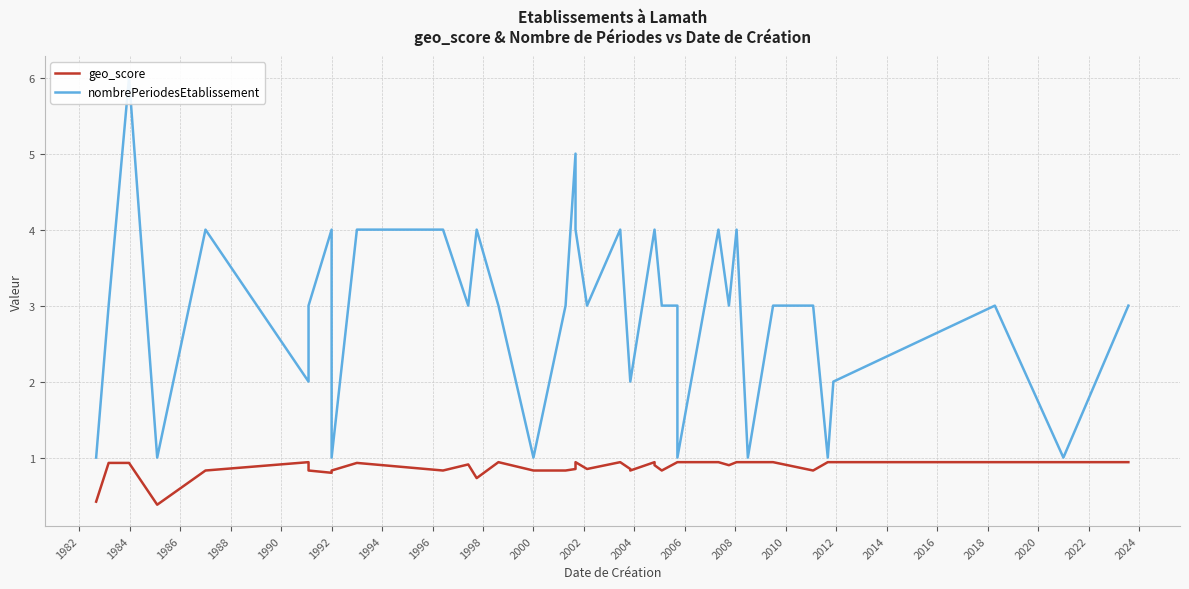

How many categories are shown in the chart?

39